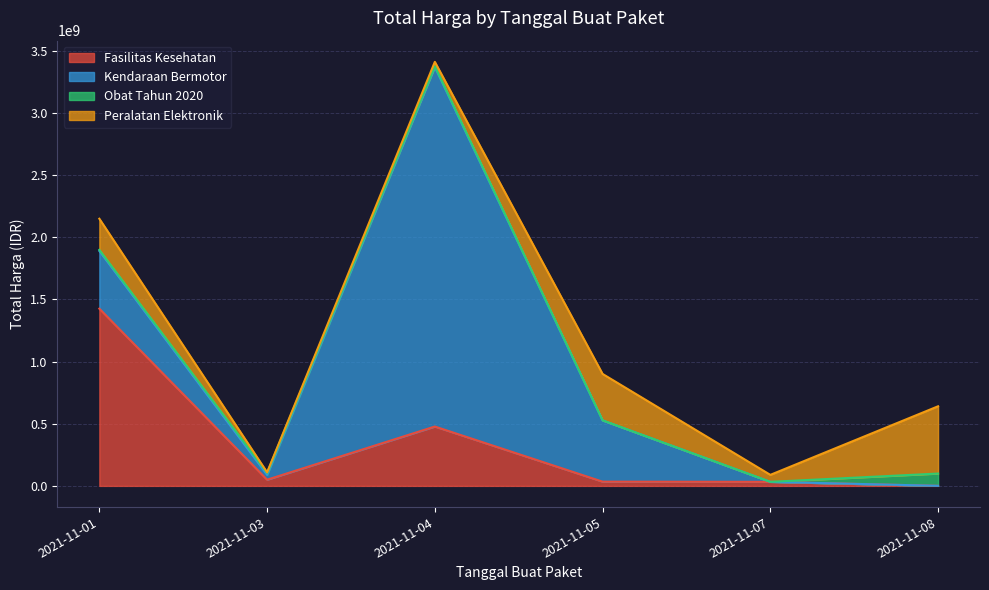

Does the chart display data point markers on the line(s)?

No